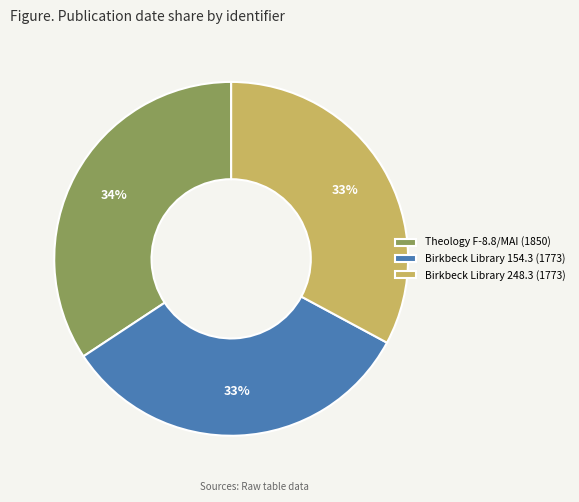

To the nearest percent, what is the difference between the largest and smallest slice percentages?

1%